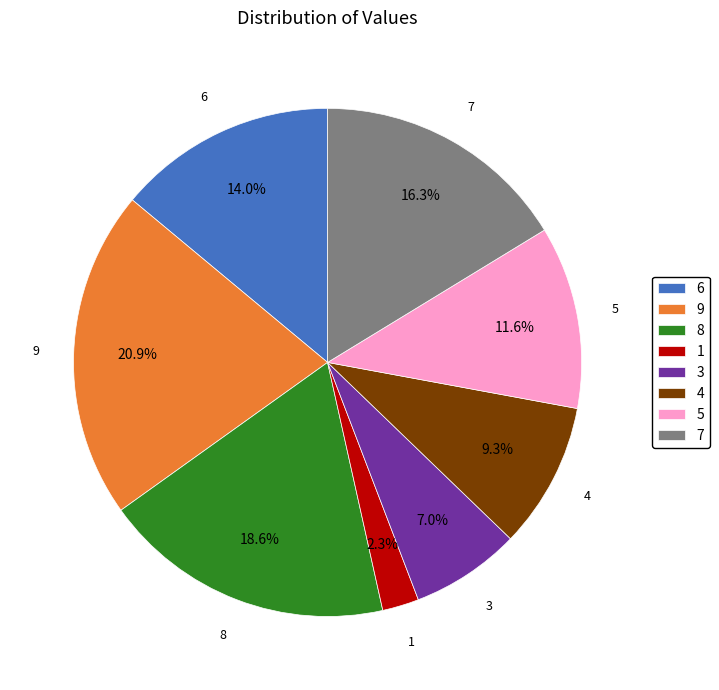

What percentage is the 7 slice, to the nearest percent?

16%